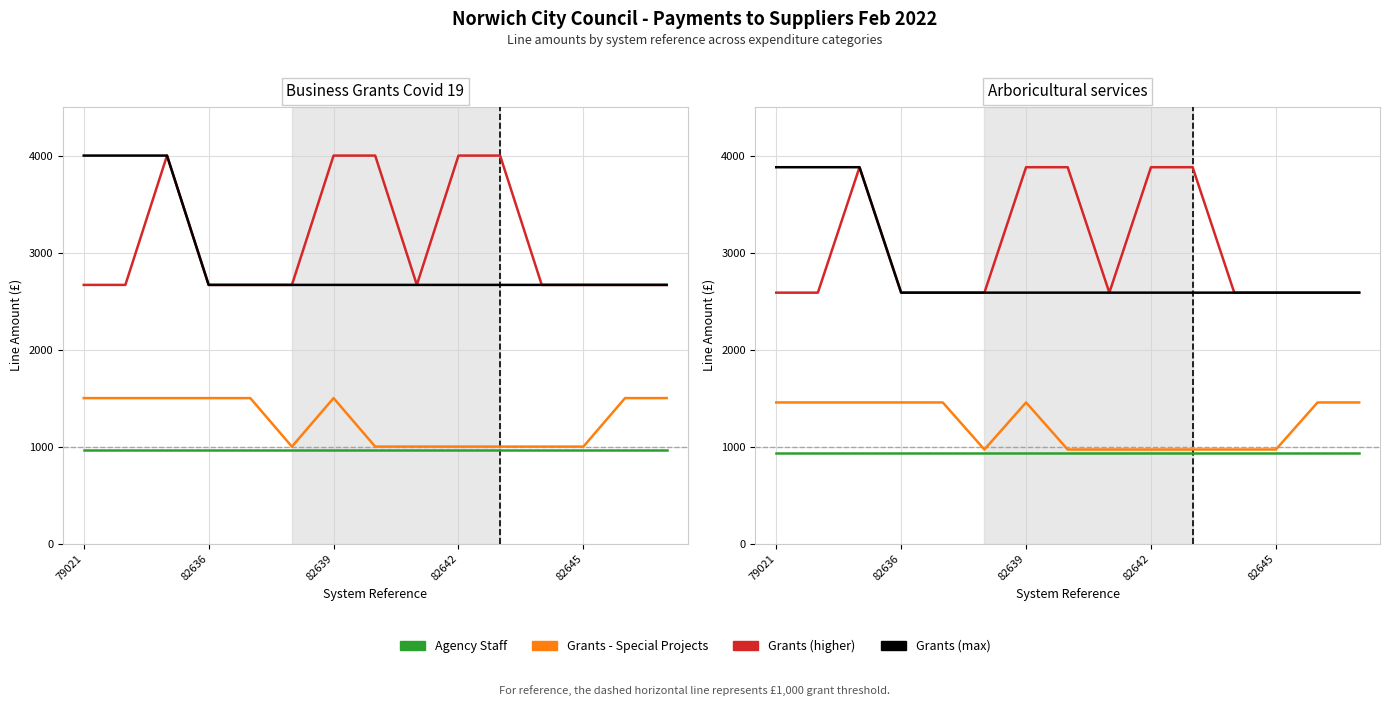

What is the highest value of the Agency Staff series?

931.2